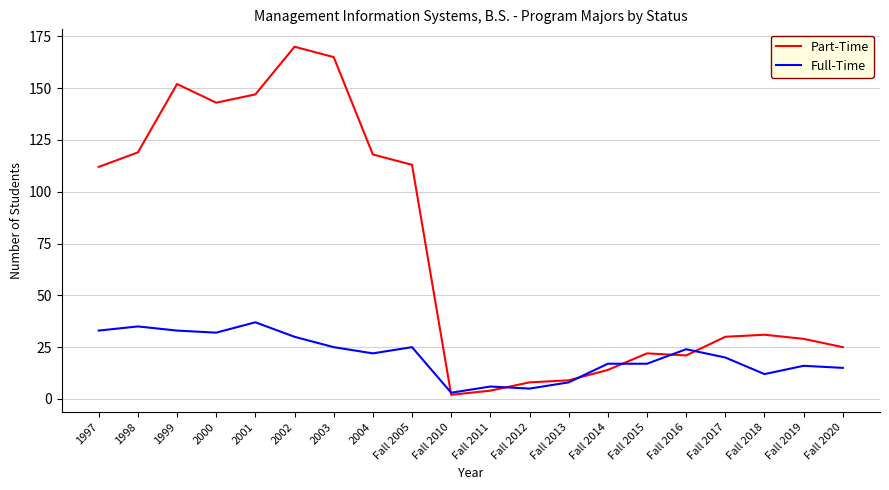

At which category does Part-Time reach its first local valley?

2000